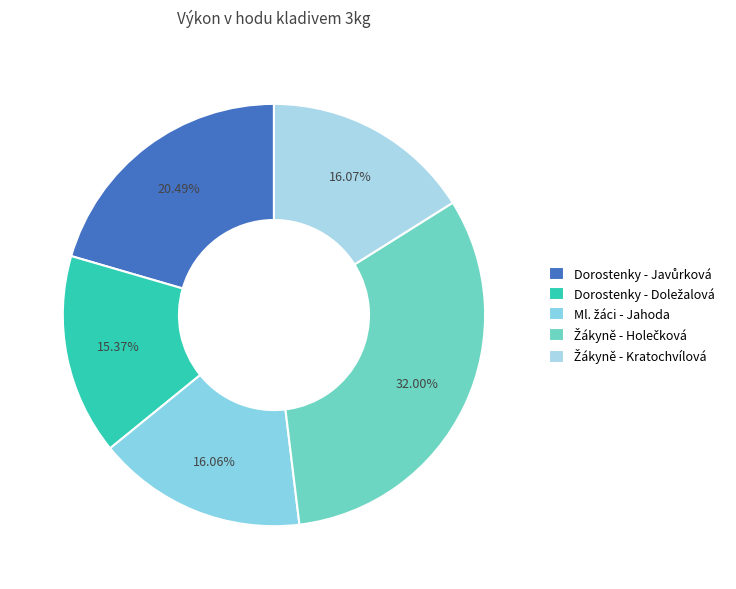

Does any single category account for the majority?

No